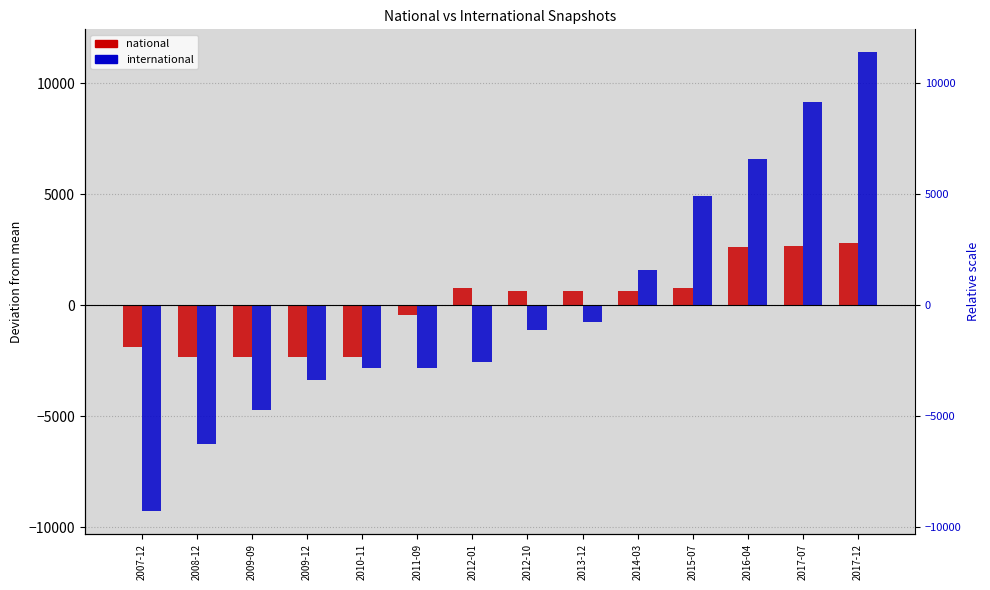

Reading left to right, list all the values displayed in this chart.

national: -1861.9	-2321.9	-2321.9	-2321.9	-2321.9	-438.9	787.1	624.1	634.1	634.1	793.1	2625.1	2676.1	2815.1
international: -9270.4	-6270.4	-4736.4	-3371.4	-2805.4	-2811.4	-2536.4	-1096.4	-740.4	1586.6	4922.6	6574.6	9159.6	11394.6